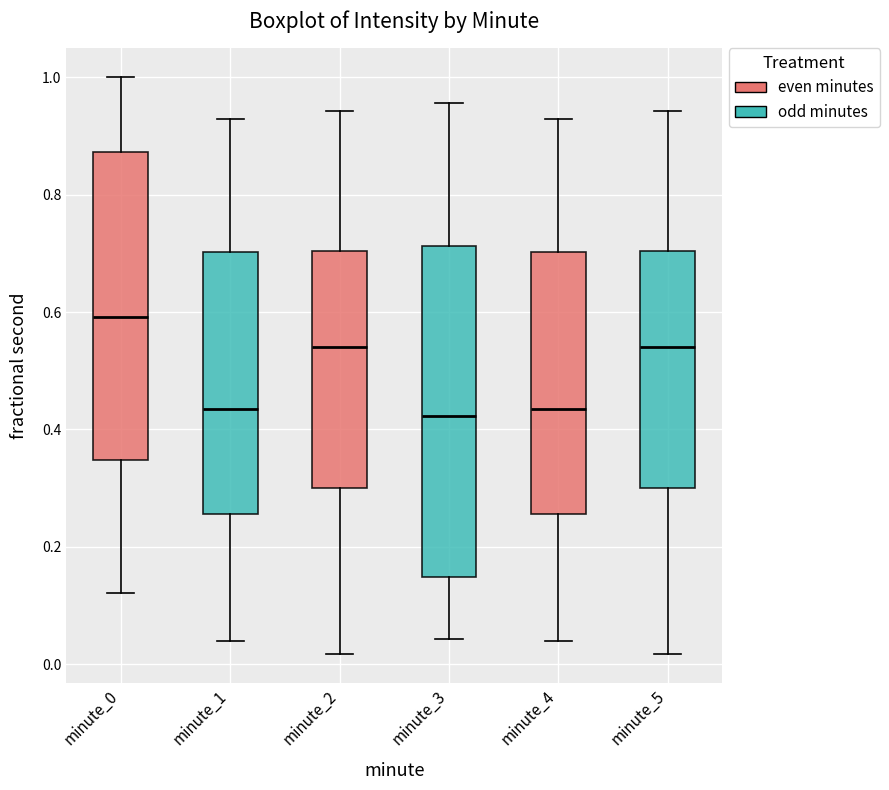

Reading left to right, transcribe this box plot: for each box, give where its median line is, the range the box spans, and where its two whiskers end, as read against the y-axis. The values are not printed on the chart, so give them approximately, as read against the axis.

minute_0: median 0.60, box 0.34 to 0.88, whiskers 0.12 to 1.00
minute_1: median 0.44, box 0.26 to 0.70, whiskers 0.04 to 0.92
minute_2: median 0.54, box 0.30 to 0.70, whiskers 0.02 to 0.94
minute_3: median 0.42, box 0.14 to 0.72, whiskers 0.04 to 0.96
minute_4: median 0.44, box 0.26 to 0.70, whiskers 0.04 to 0.92
minute_5: median 0.54, box 0.30 to 0.70, whiskers 0.02 to 0.94